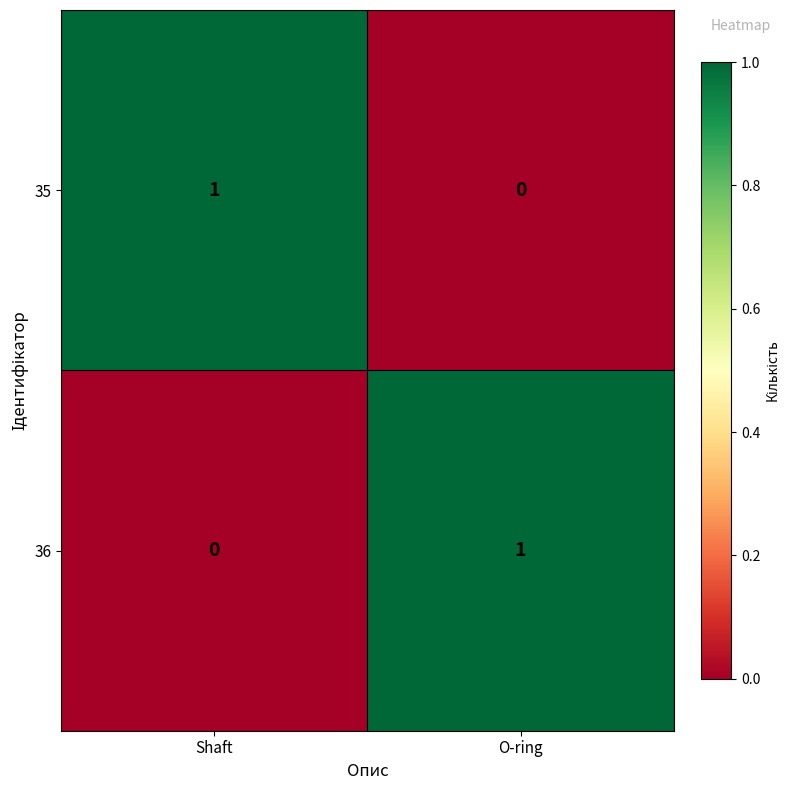

What is the total value across all series at O-ring?

1